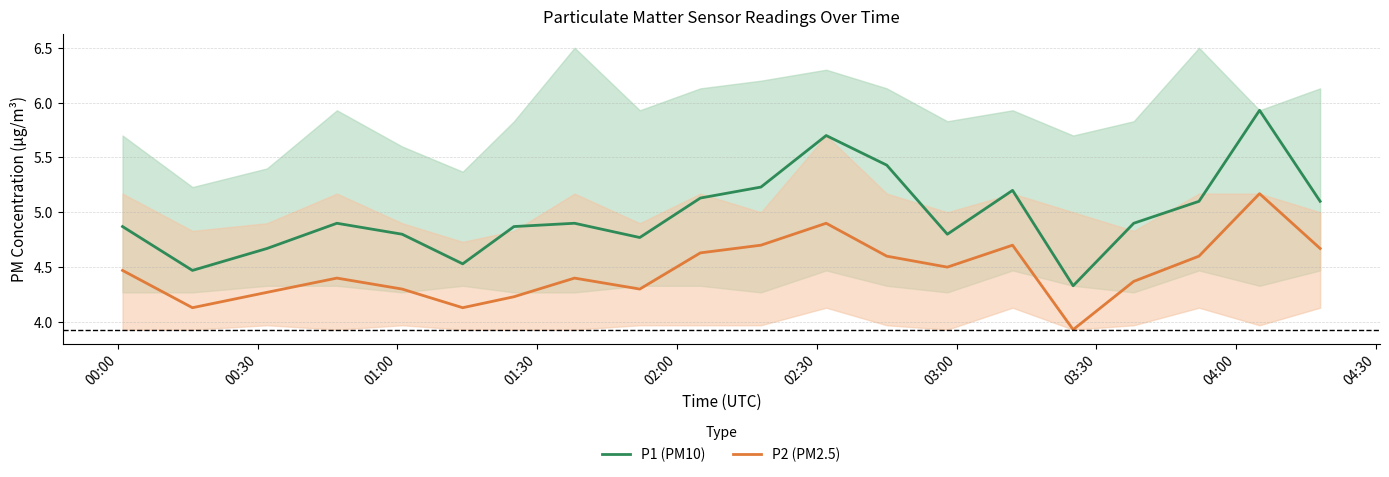

True or false: P1 (PM10) and P2 (PM2.5) intersect in this chart.

False